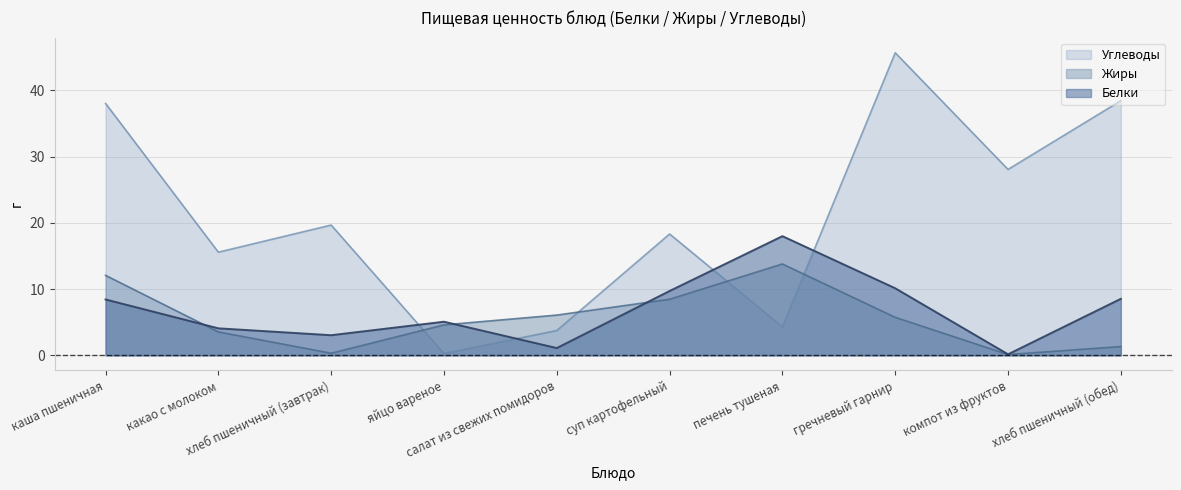

What is the sum of the Углеводы values at печень тушеная and яйцо вареное?

4.6